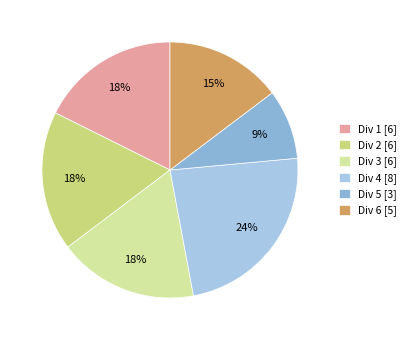

How many segments does this pie chart have?

6